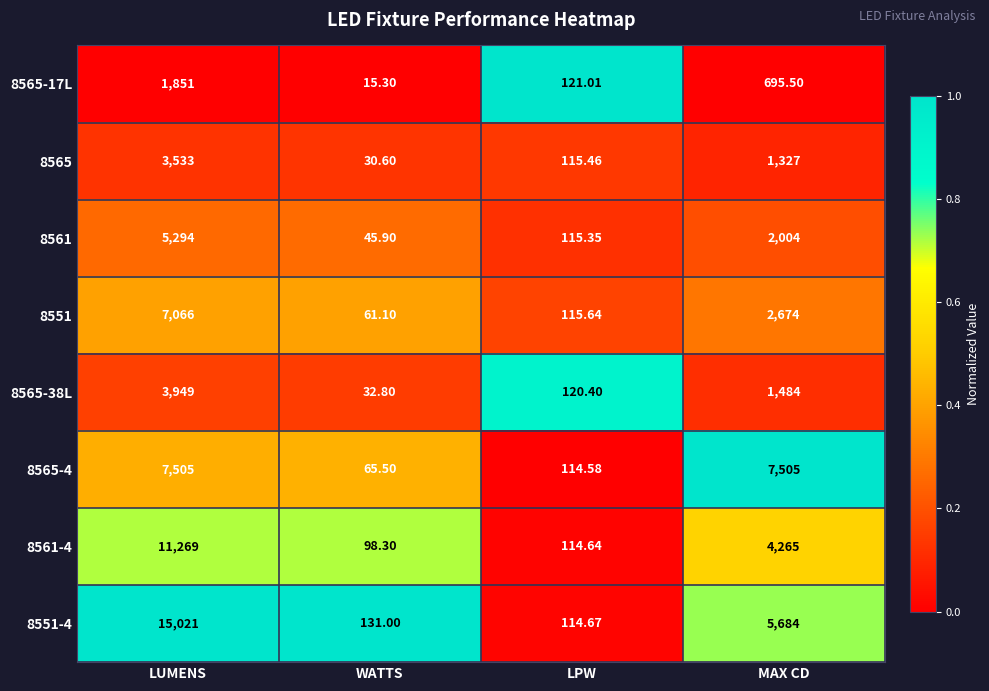

Which category has the highest value in the 8565 series?

LUMENS